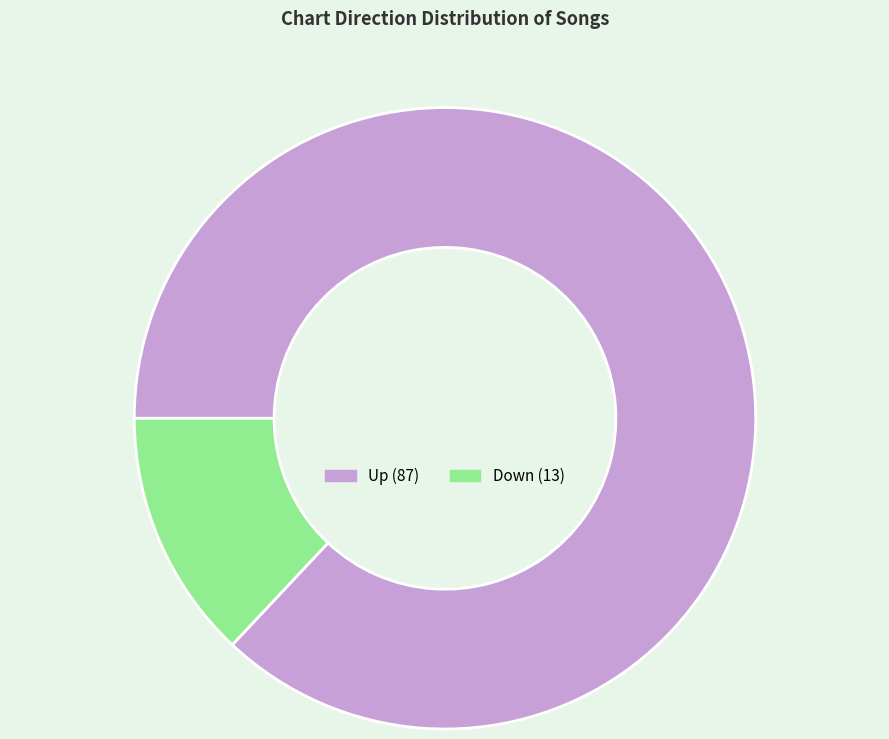

Is there any slice that represents more than half of the pie?

Yes